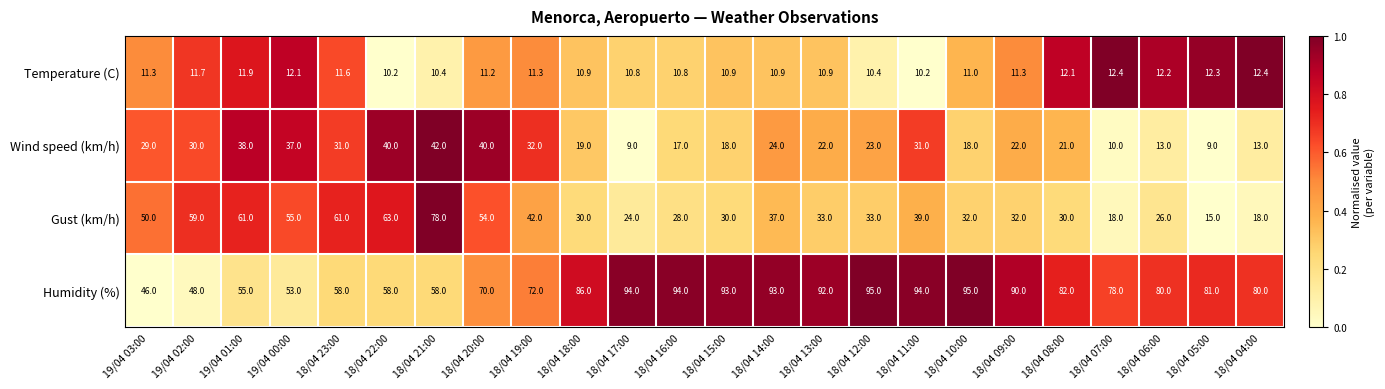

Which series has the largest total across all categories?

Humidity (%)